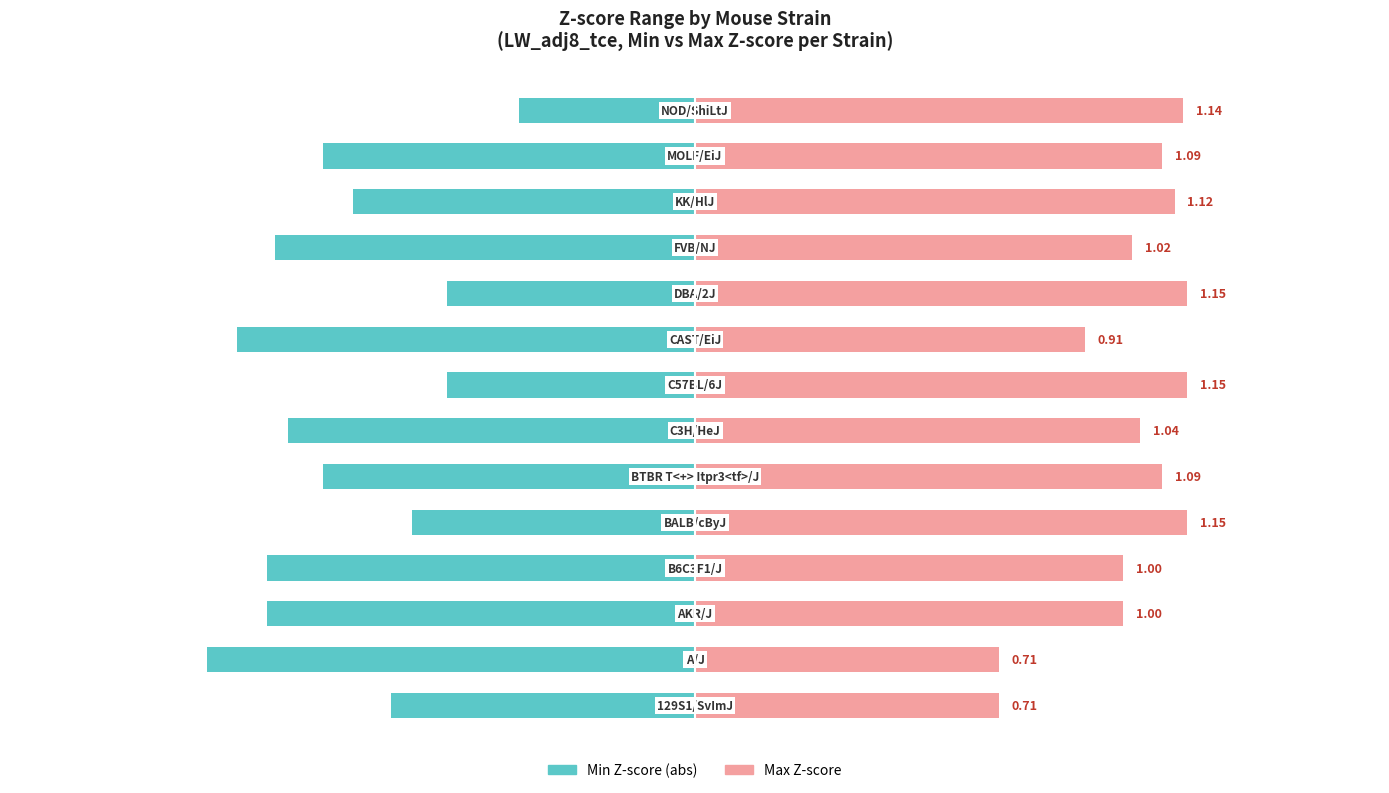

How many data points does each series have?

14